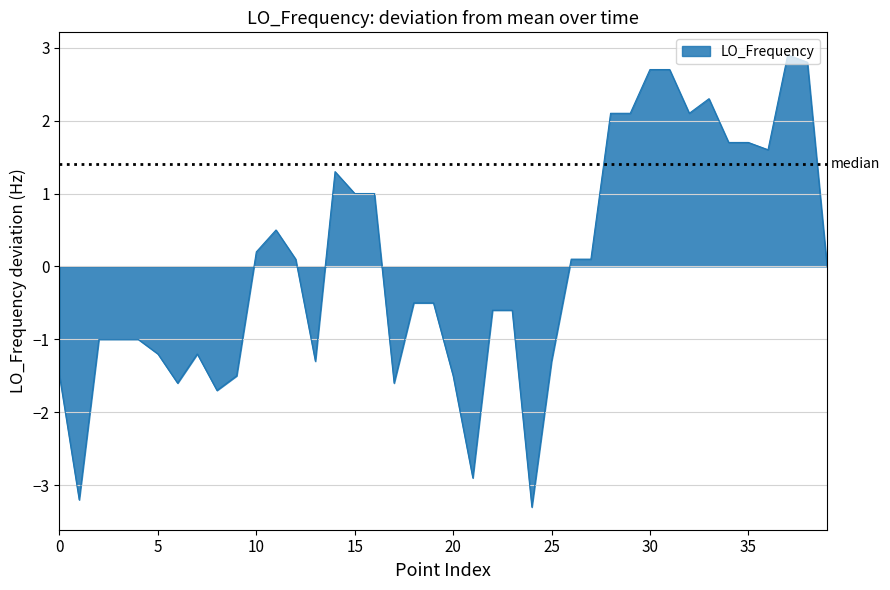

What is the greatest value displayed?

2.9